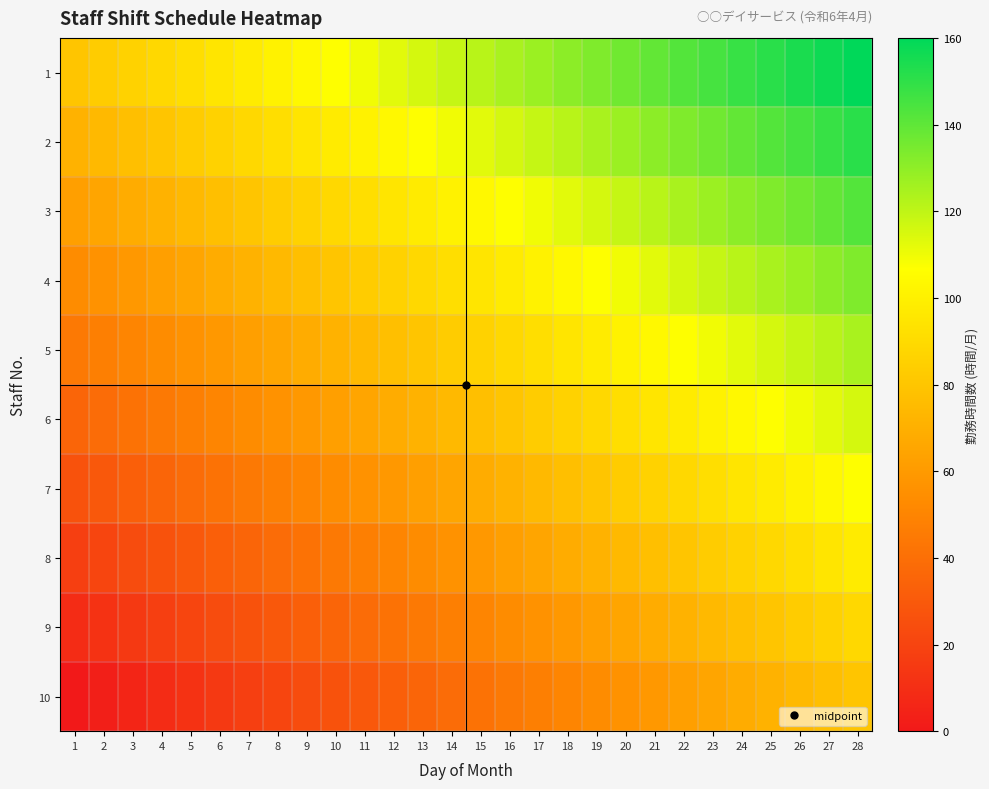

Between 13 and 22, which series saw the biggest shift?

2